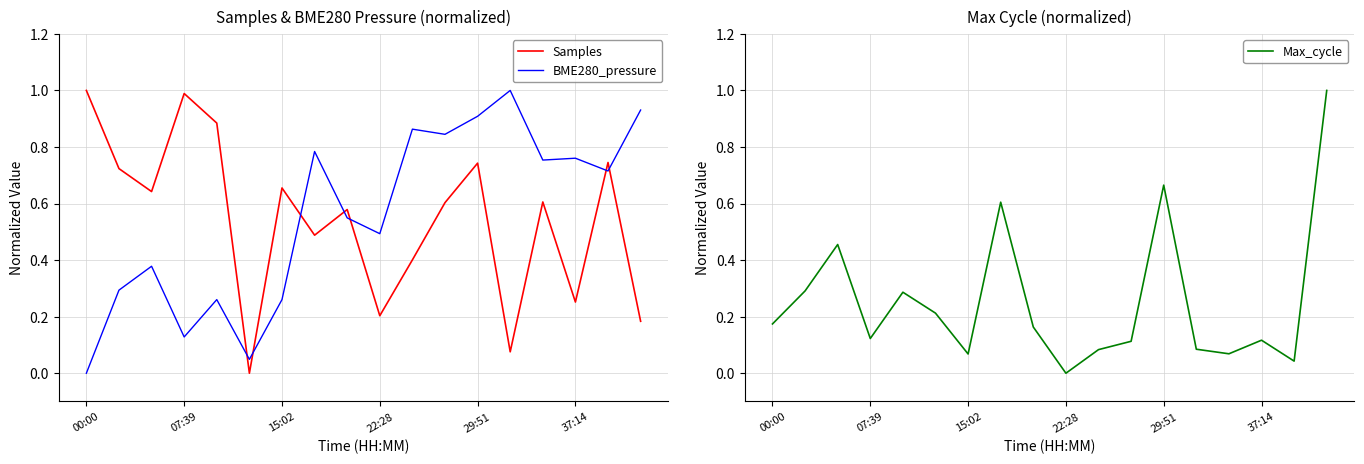

True or false: Samples and BME280_pressure intersect in this chart.

True